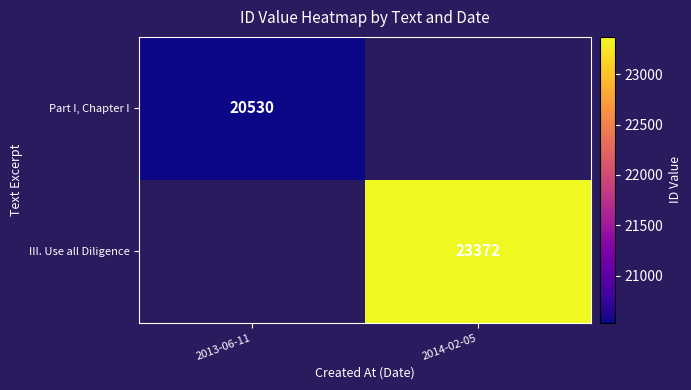

The value of Part I, Chapter I at 2013-06-11 is 35599. True or false?

False